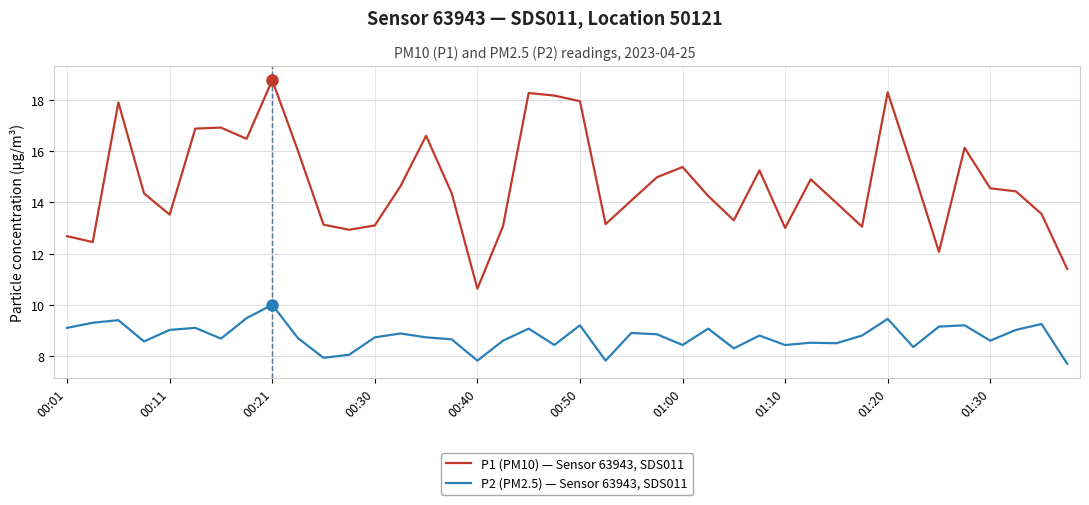

What is the minimum value for P2 (PM2.5) — Sensor 63943, SDS011?

7.7